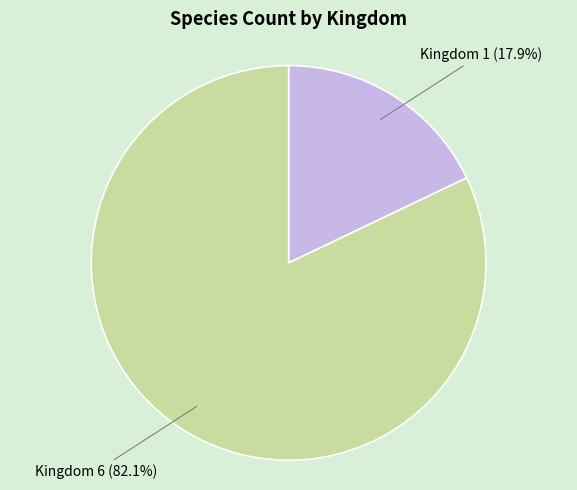

To the nearest percent, what is the average slice percentage?

50%